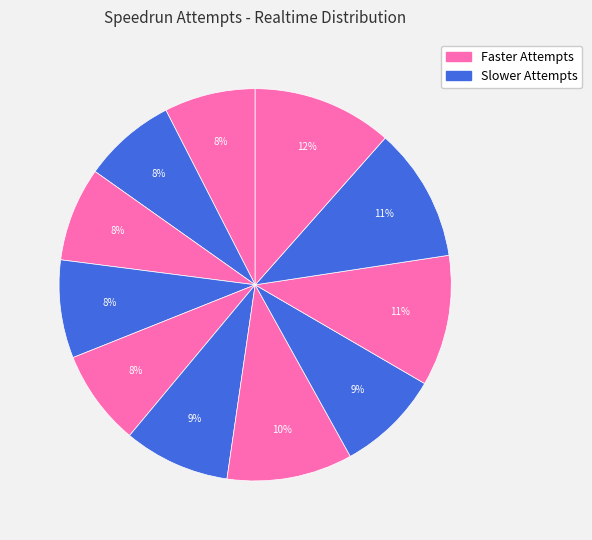

How many slices are in this pie chart?

11